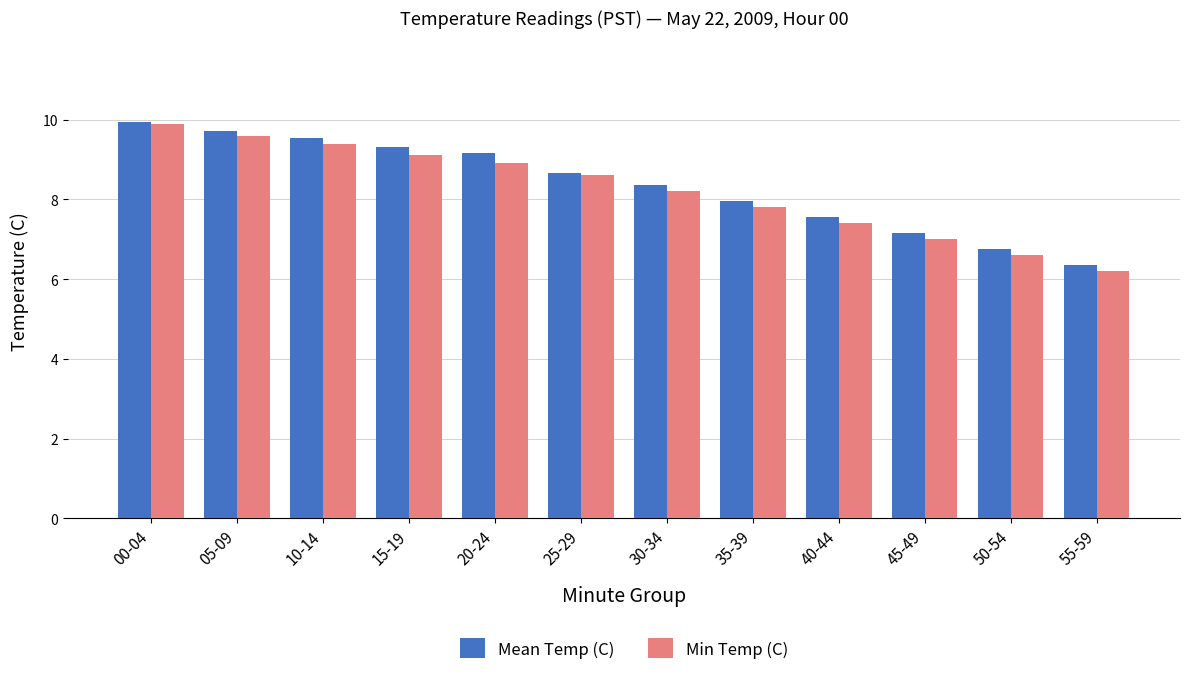

How many groups of bars are there?

12